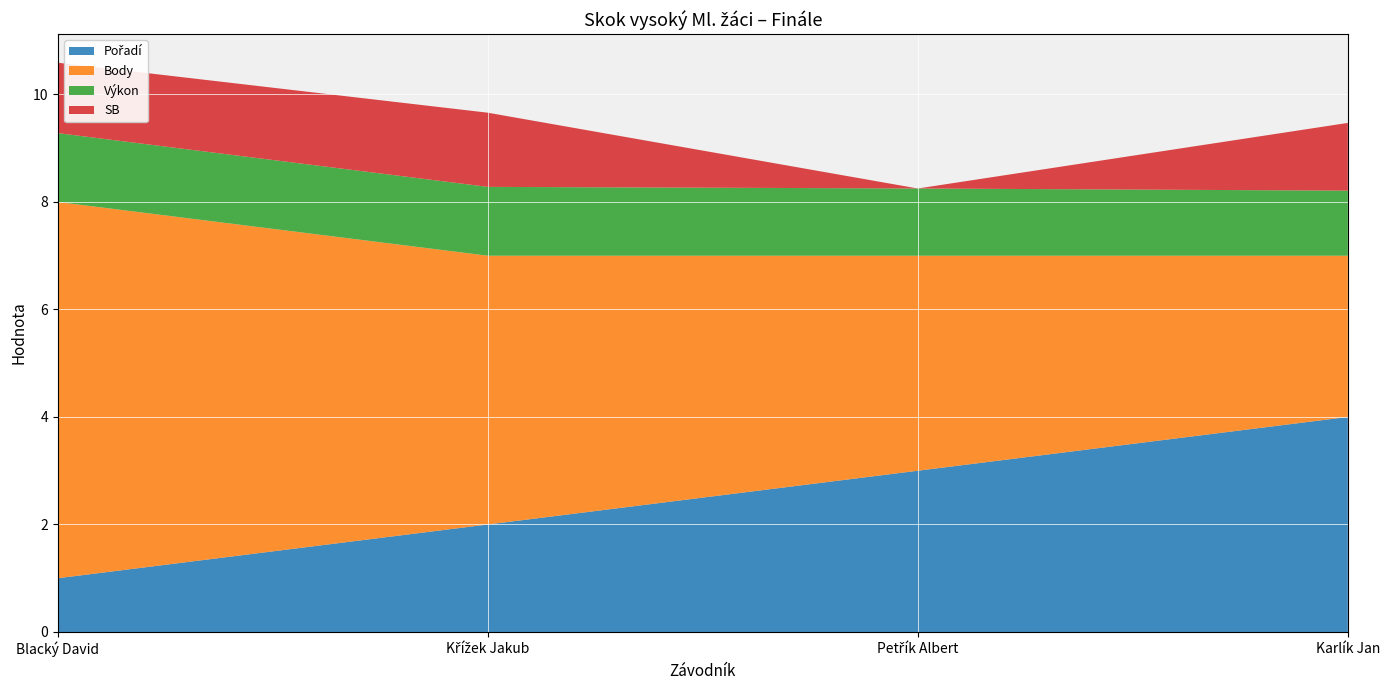

Reading left to right, what are all the values shown in this chart?

Pořadí: Blacký David=1.0	Křížek Jakub=2.0	Petřík Albert=3.0	Karlík Jan=4.0
Body: Blacký David=7.0	Křížek Jakub=5.0	Petřík Albert=4.0	Karlík Jan=3.0
Výkon: Blacký David=1.3	Křížek Jakub=1.3	Petřík Albert=1.2	Karlík Jan=1.2
SB: Blacký David=1.3	Křížek Jakub=1.4	Petřík Albert=0.0	Karlík Jan=1.3